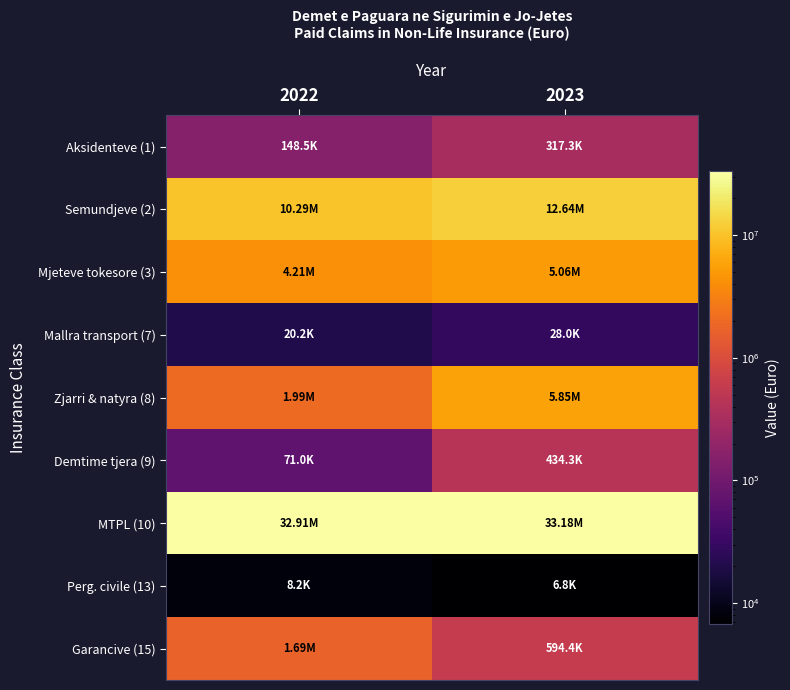

Which series has the largest range (max minus min)?

Zjarri & natyra (8)